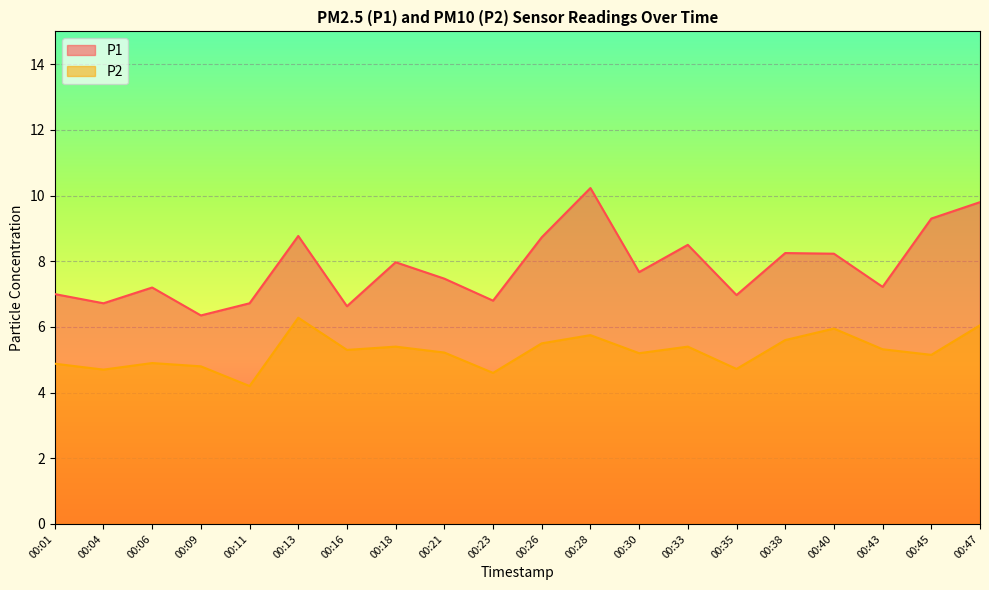

Reading left to right, transcribe all the data shown in this chart.

P1: 7.0	6.7	7.2	6.3	6.7	8.8	6.6	8.0	7.5	6.8	8.7	10.2	7.7	8.5	7.0	8.2	8.2	7.2	9.3	9.8
P2: 4.9	4.7	4.9	4.8	4.2	6.3	5.3	5.4	5.2	4.6	5.5	5.8	5.2	5.4	4.7	5.6	6.0	5.3	5.2	6.0